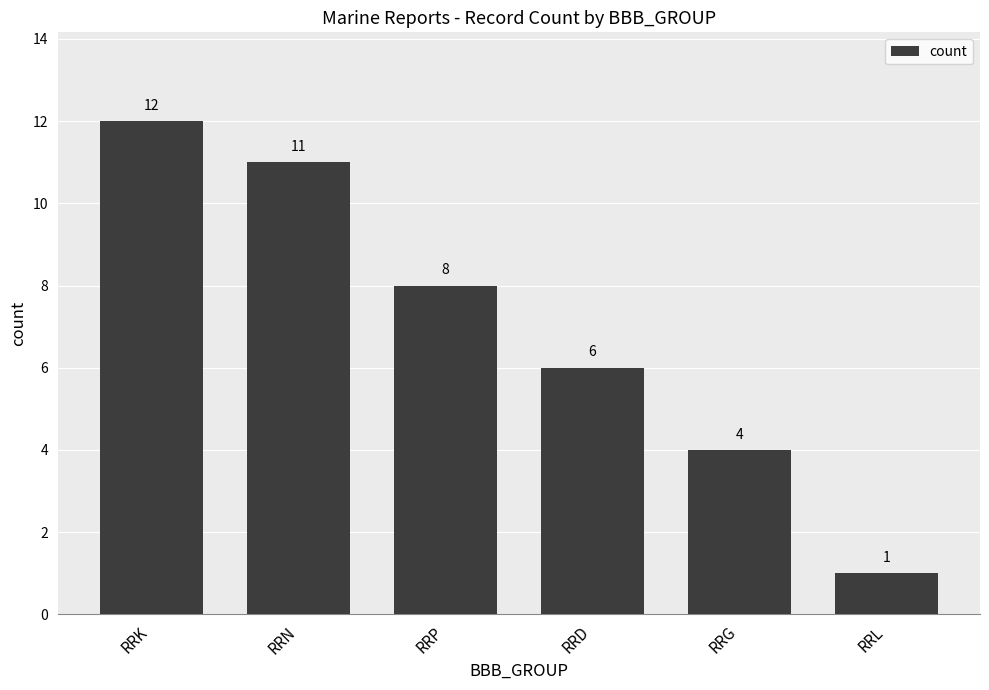

What is the smallest value displayed?

1